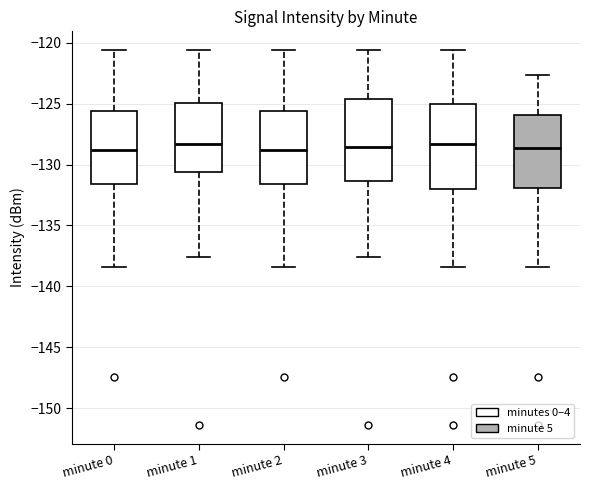

Reading left to right, transcribe this box plot: for each box, give where its median line is, the range the box spans, and where its two whiskers end, as read against the y-axis. The values are not printed on the chart, so give them approximately, as read against the axis.

minute 0: median -129.0, box -131.5 to -125.5, whiskers -138.5 to -120.5
minute 1: median -128.5, box -130.5 to -125.0, whiskers -137.5 to -120.5
minute 2: median -129.0, box -131.5 to -125.5, whiskers -138.5 to -120.5
minute 3: median -128.5, box -131.5 to -124.5, whiskers -137.5 to -120.5
minute 4: median -128.5, box -132.0 to -125.0, whiskers -138.5 to -120.5
minute 5: median -128.5, box -132.0 to -126.0, whiskers -138.5 to -122.5